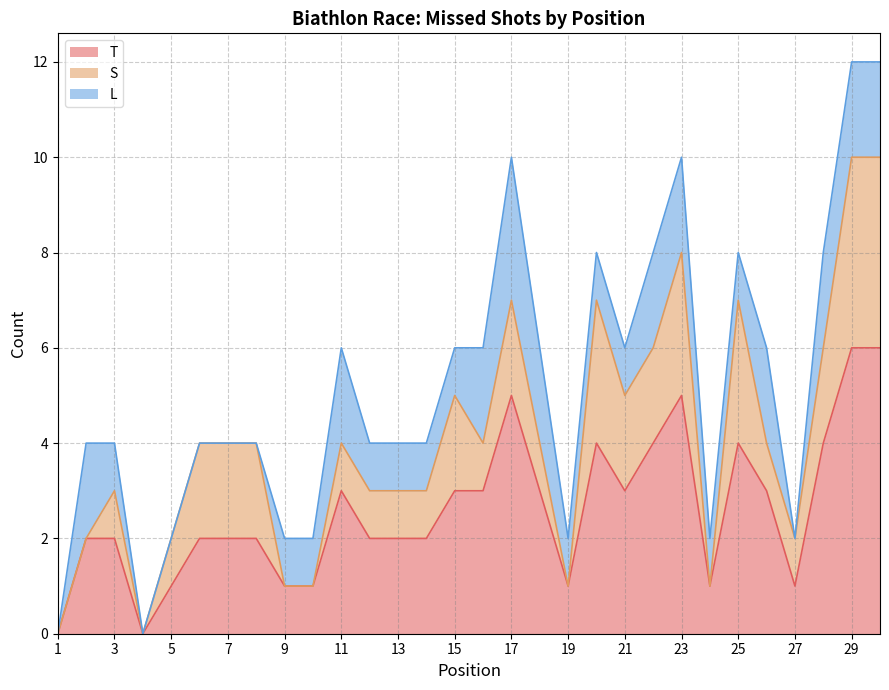

Is it true that T equals 1 at 3?

False